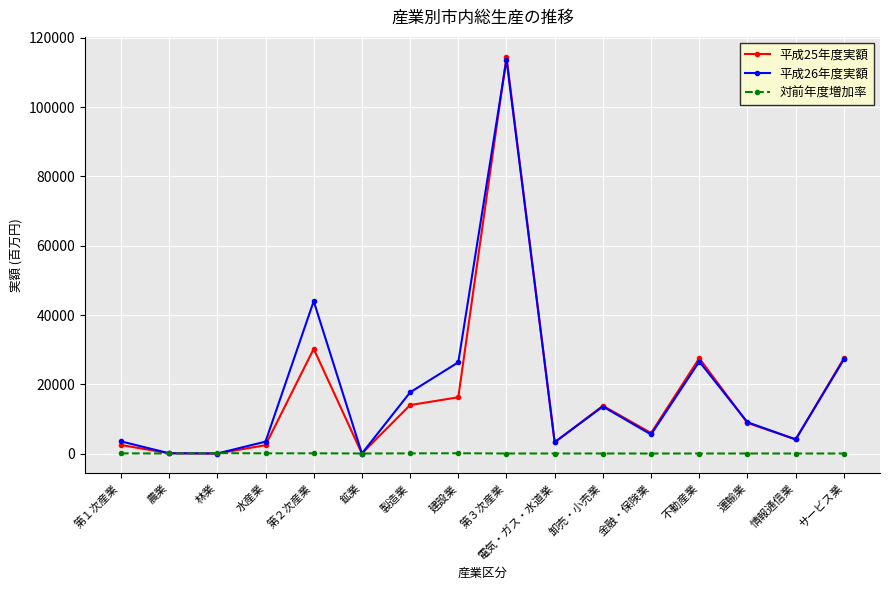

The value of 平成26年度実額 at 第２次産業 is 59027.0. True or false?

False